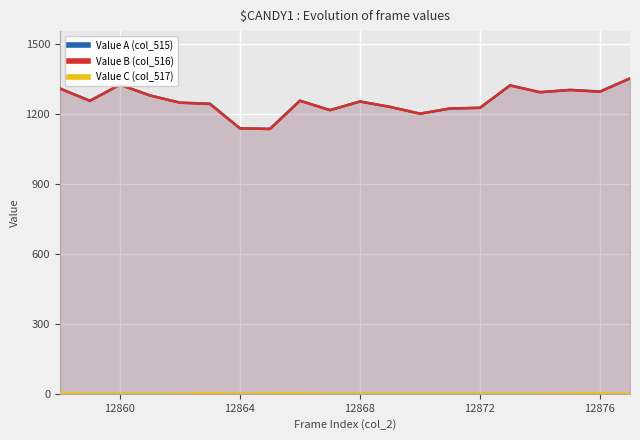

What is the maximum value shown in the chart?

1352